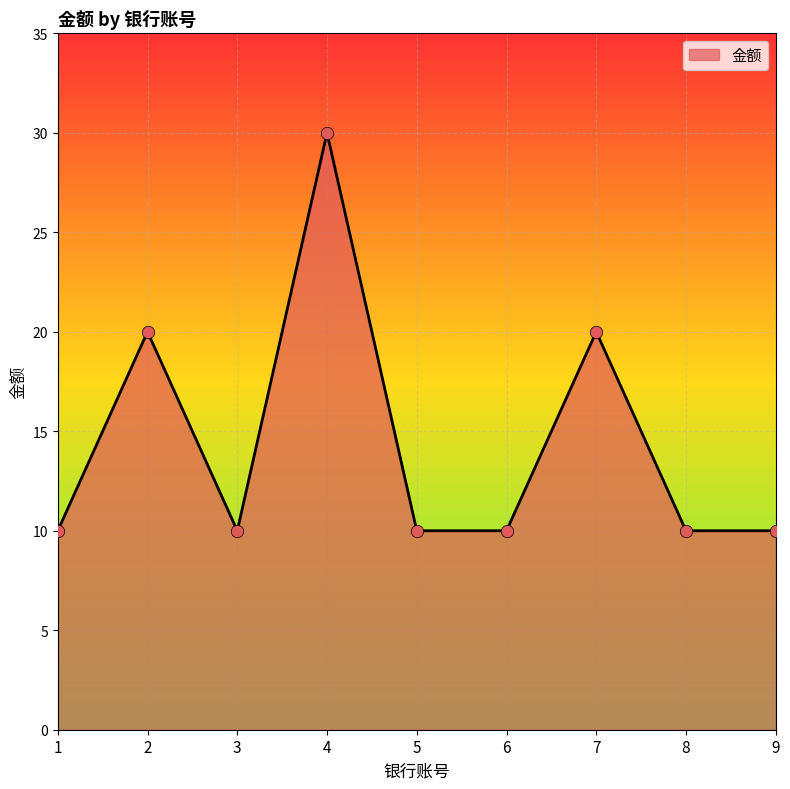

Approximately how many times larger is the value at 4 compared to 5?

3.0